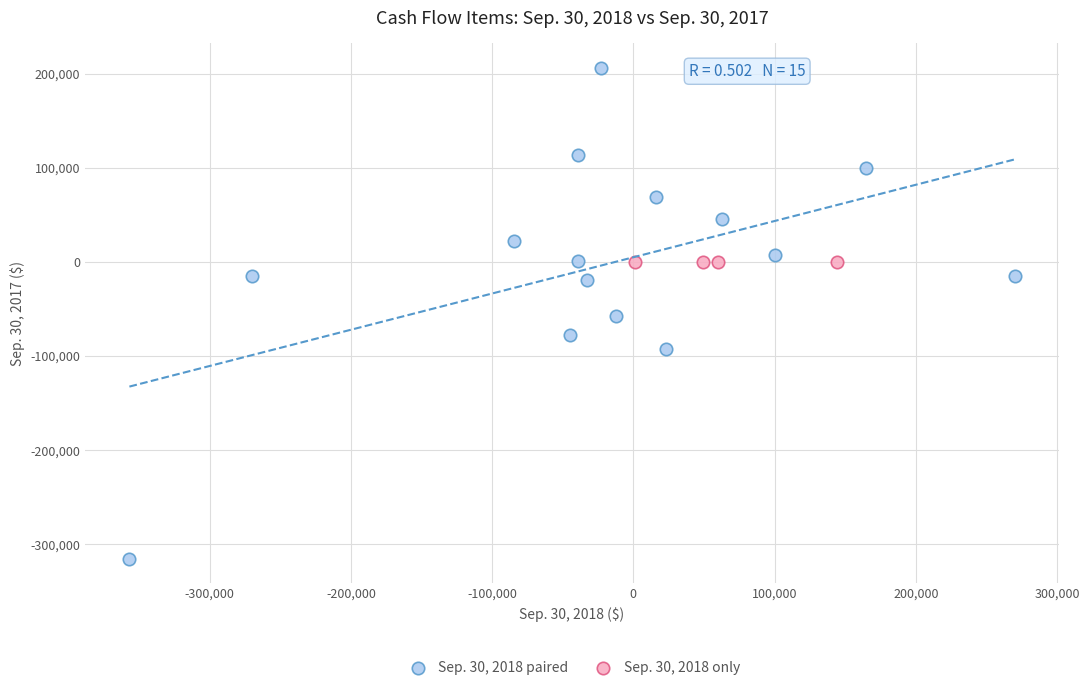

Which series reaches the maximum Y coordinate?

Sep. 30, 2018 paired